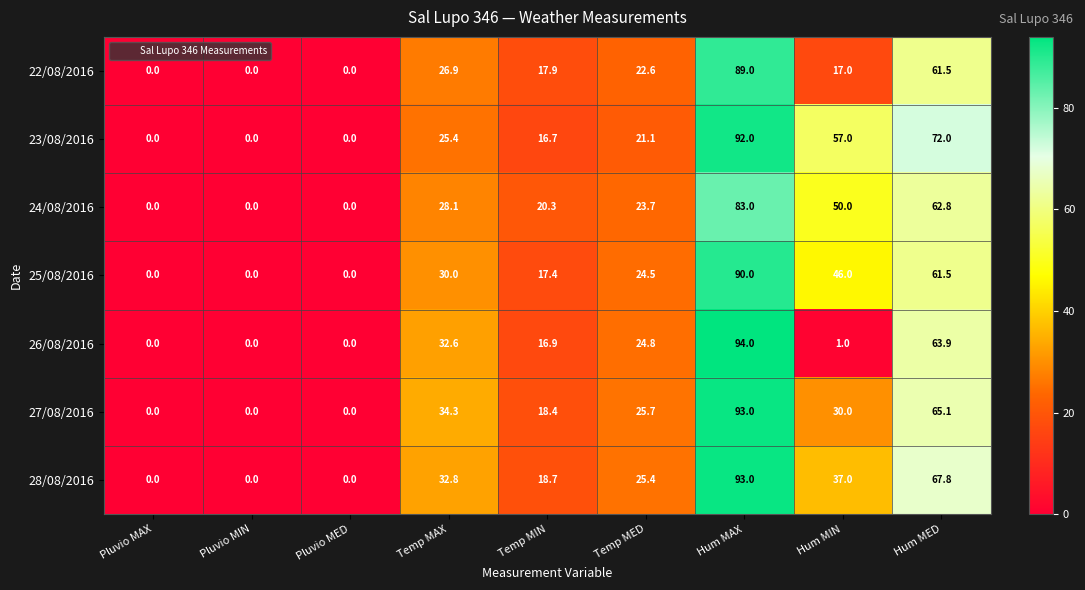

Which series has the largest range (max minus min)?

26/08/2016